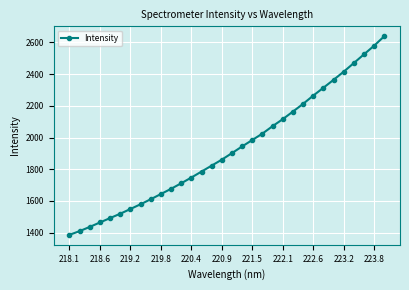

What is the smallest value displayed?

1386.5